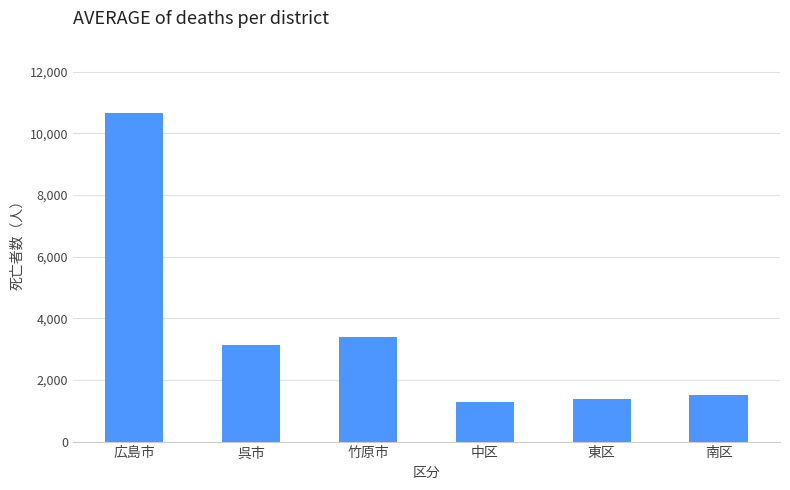

The value at 東区 is 2118. True or false?

False